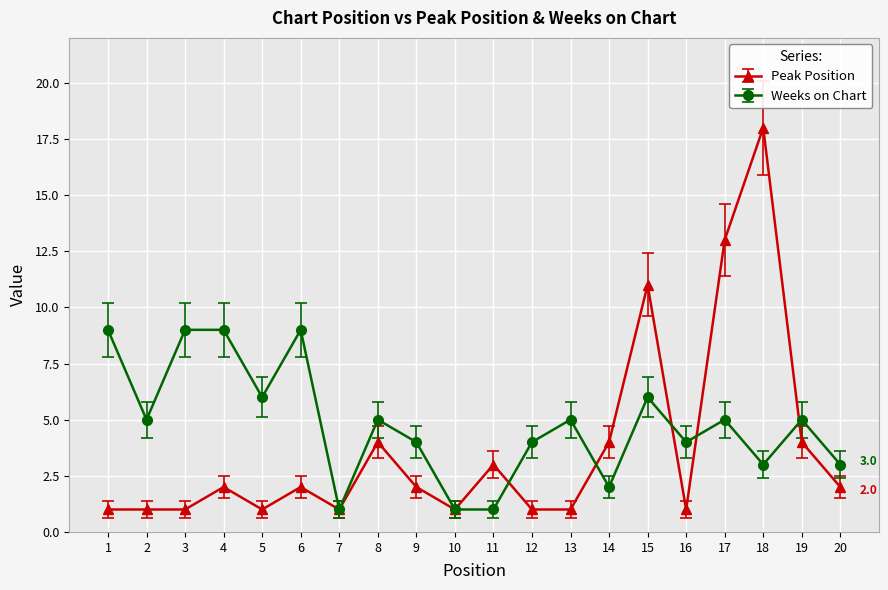

What is the value of the Weeks on Chart point at the 4th from the left?

9